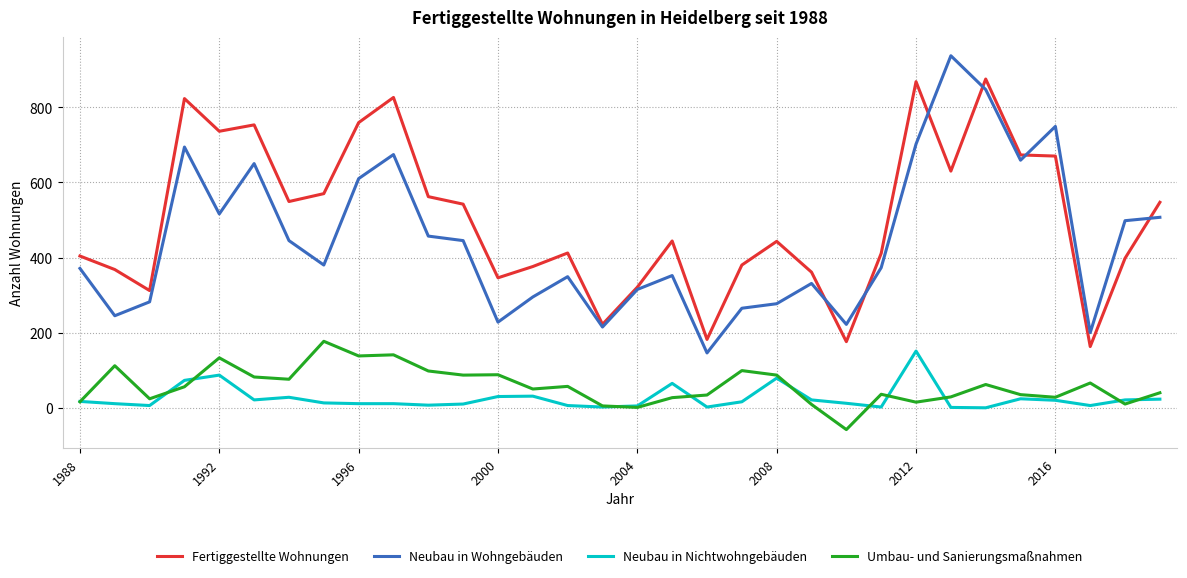

What is the minimum value for Neubau in Wohngebäuden?

146